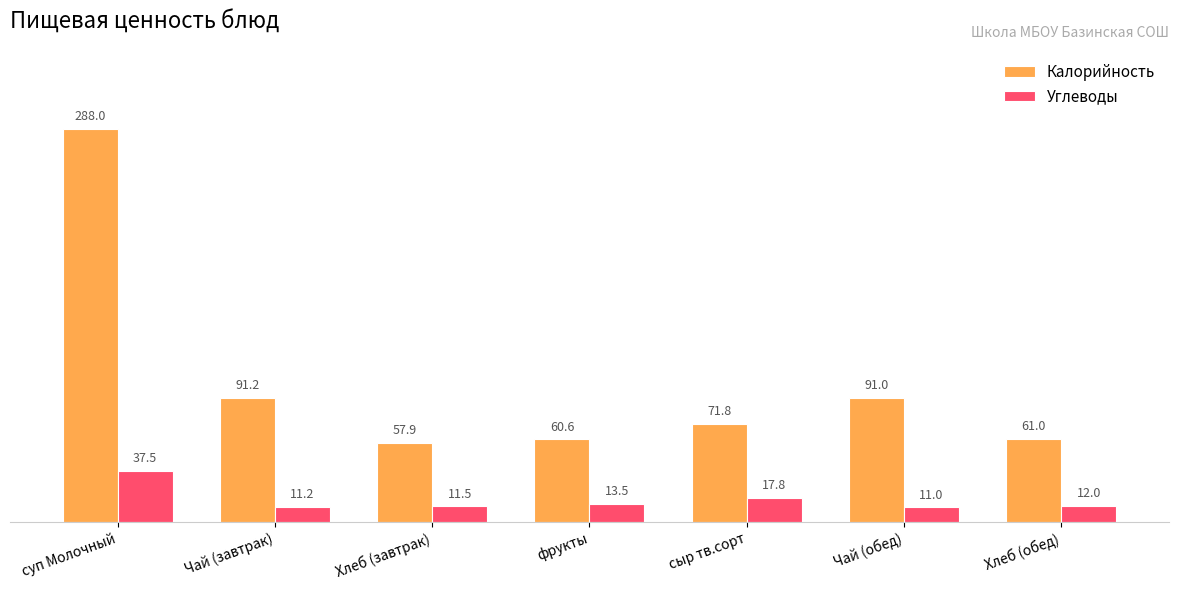

What is the value of the Углеводы bar at the 1st from the left?

37.5